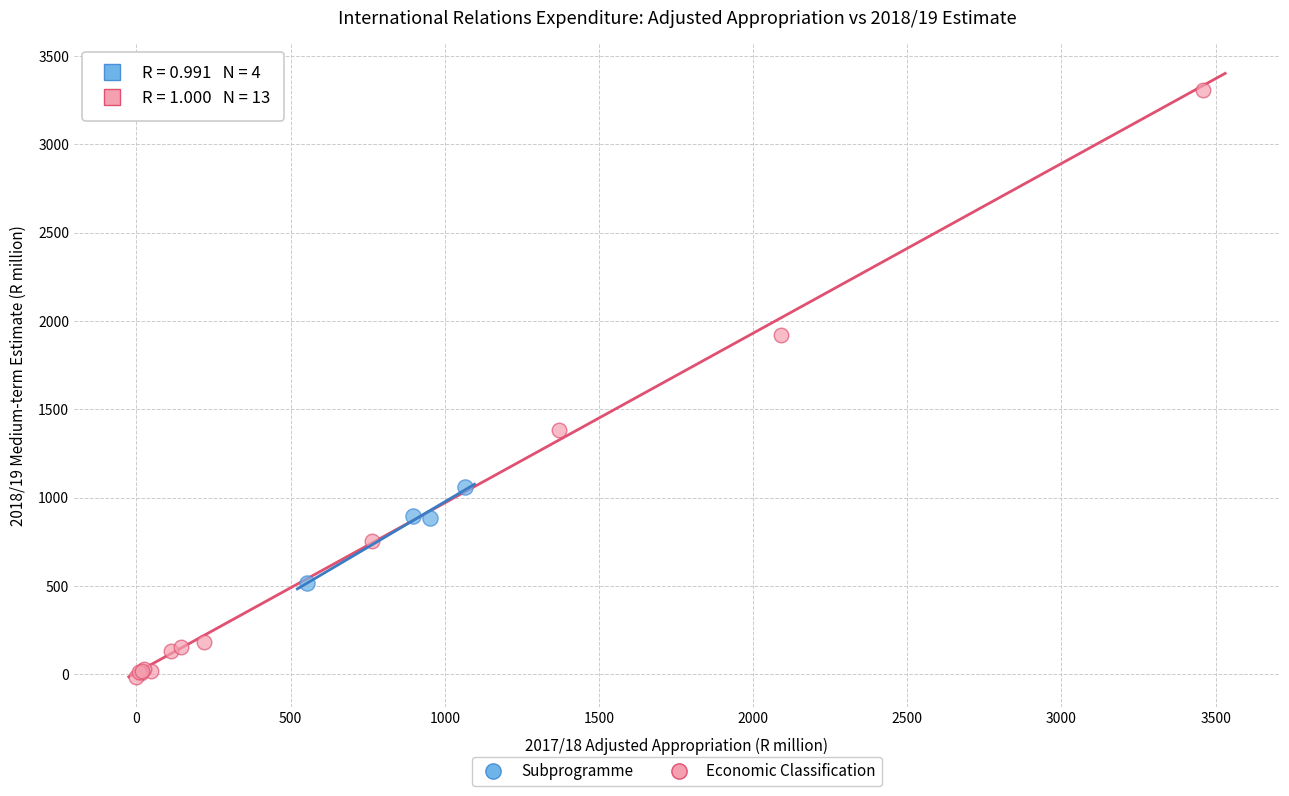

Which series contains the lowest Y value?

Economic Classification